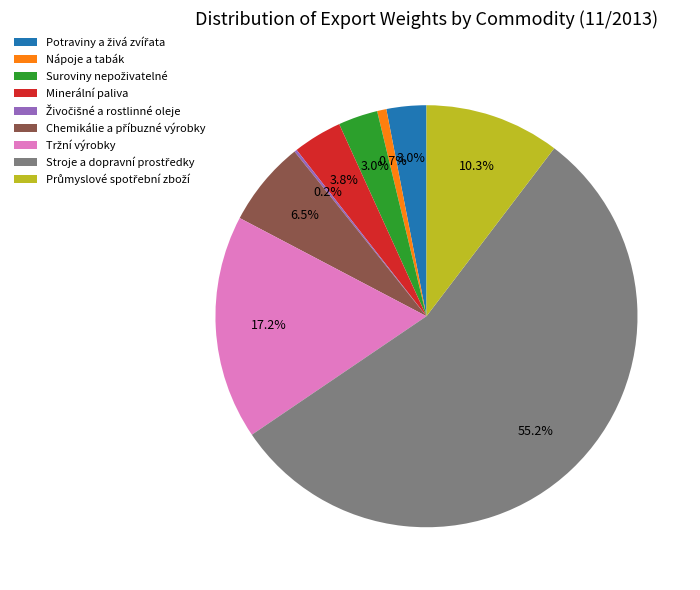

Is there any slice that represents more than half of the pie?

Yes